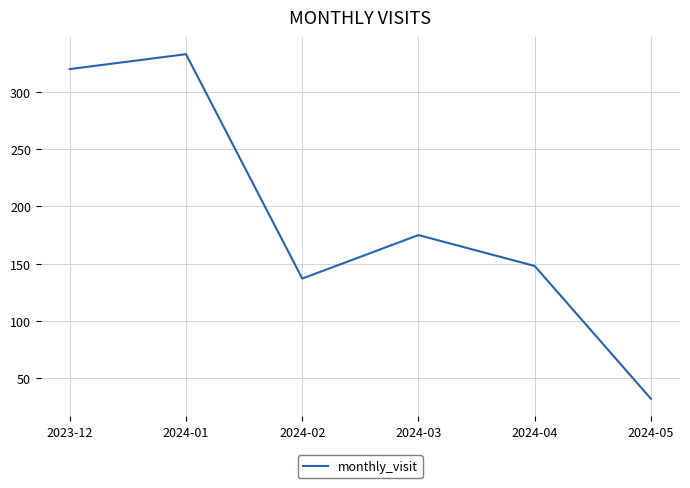

What is the difference between the maximum and second lowest values?

196